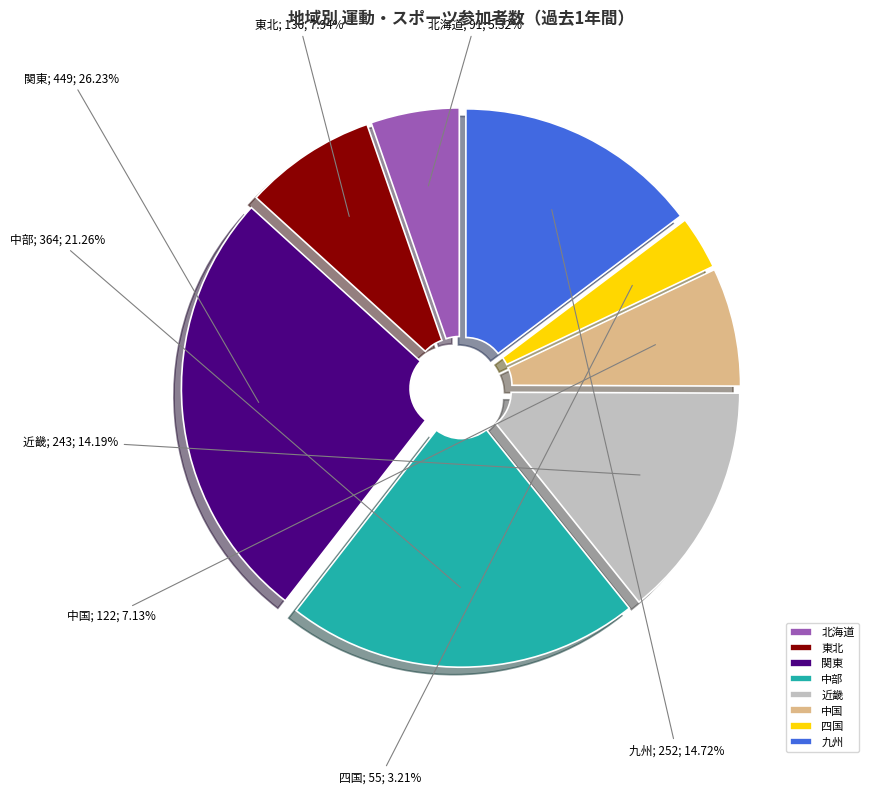

To the nearest percent, what portion does 関東 represent?

26%